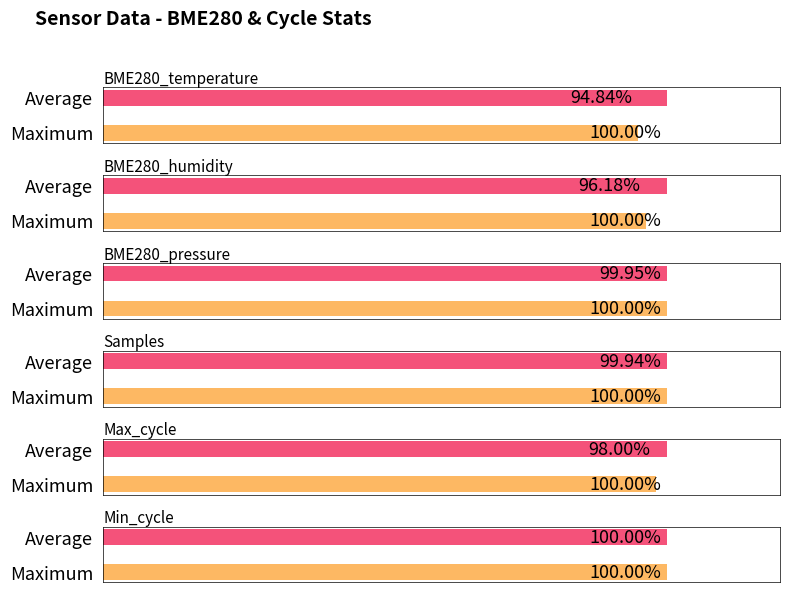

At BME280_temperature, list the series in order from largest to smallest.

Average, Maximum